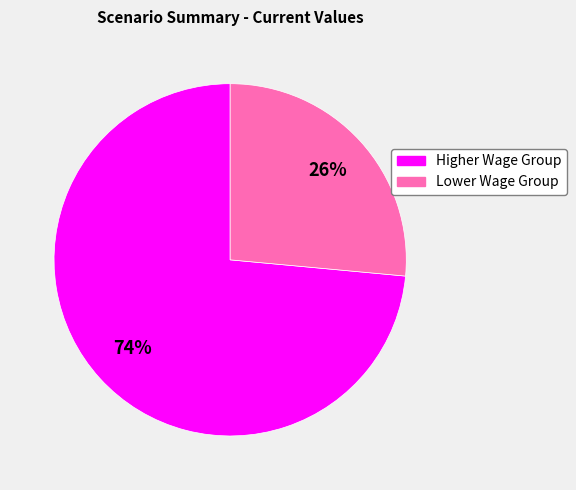

To the nearest percent, what is the average slice percentage?

50%